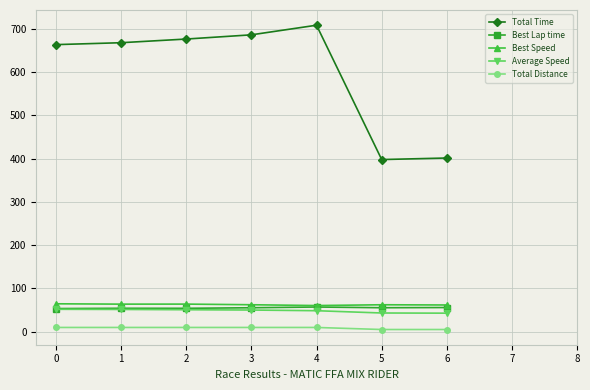

The value of Best Speed at 4 is 60.2. True or false?

True